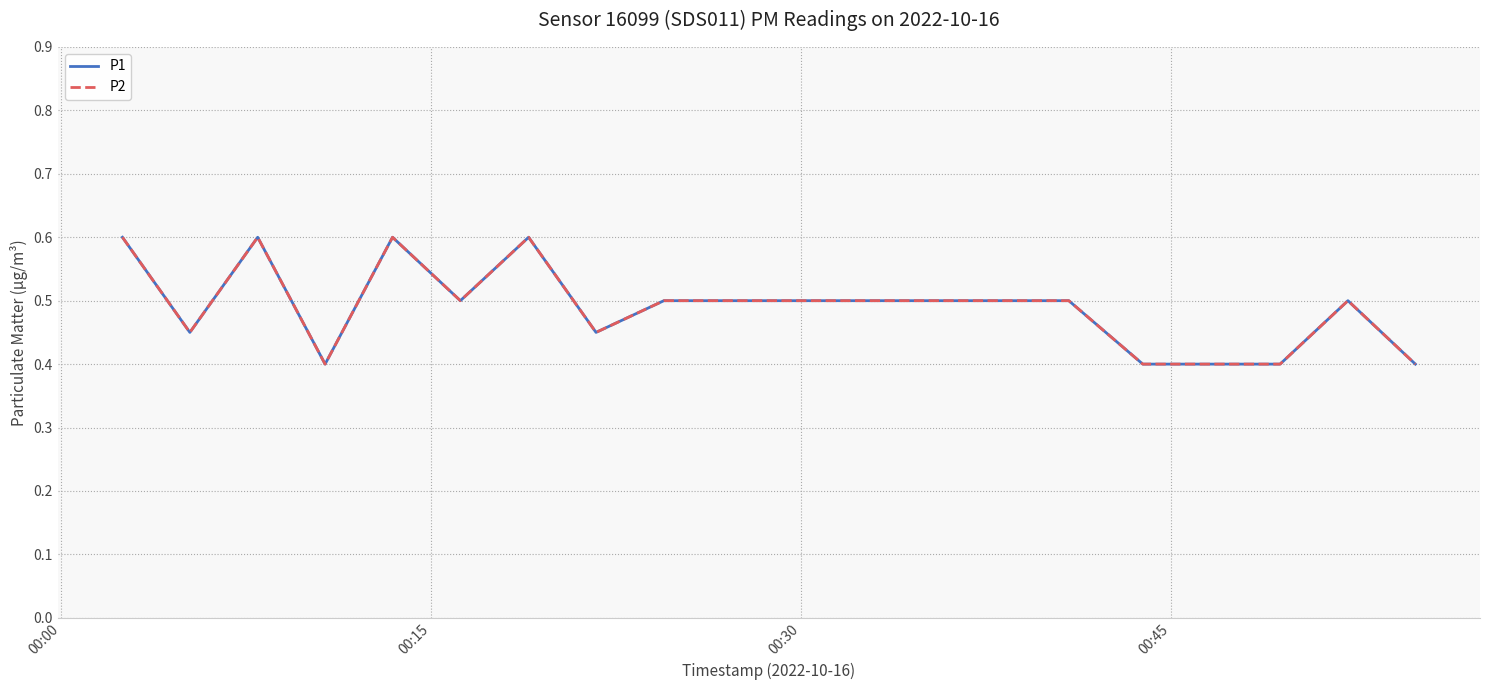

Does the chart have visible grid lines?

Yes